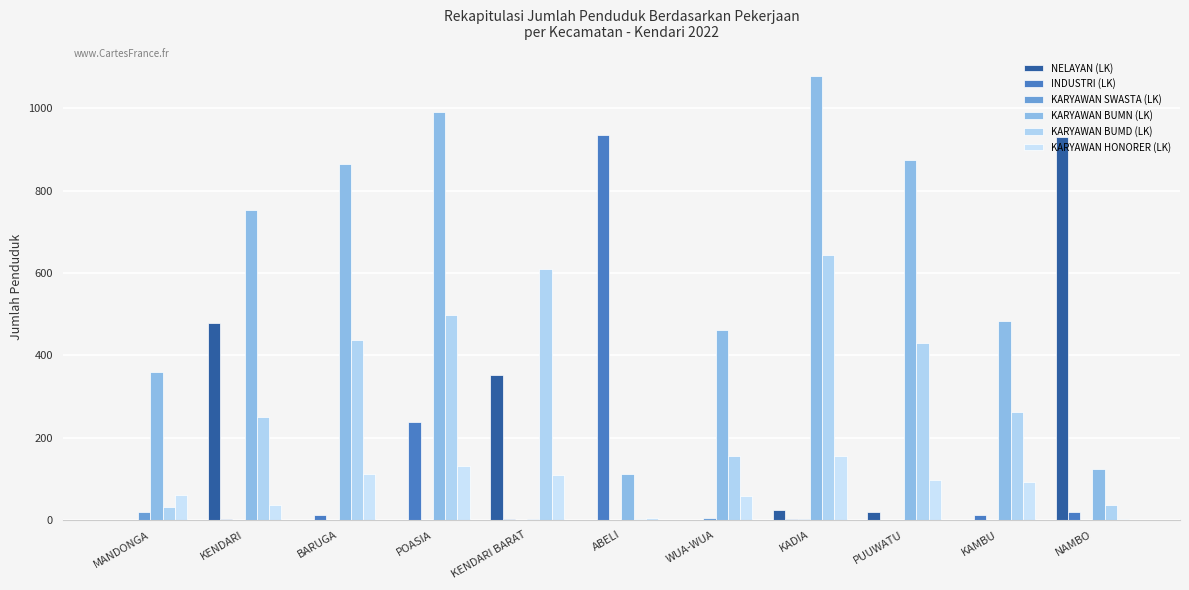

Is it true that KARYAWAN BUMD (LK) equals 2 at ABELI?

True